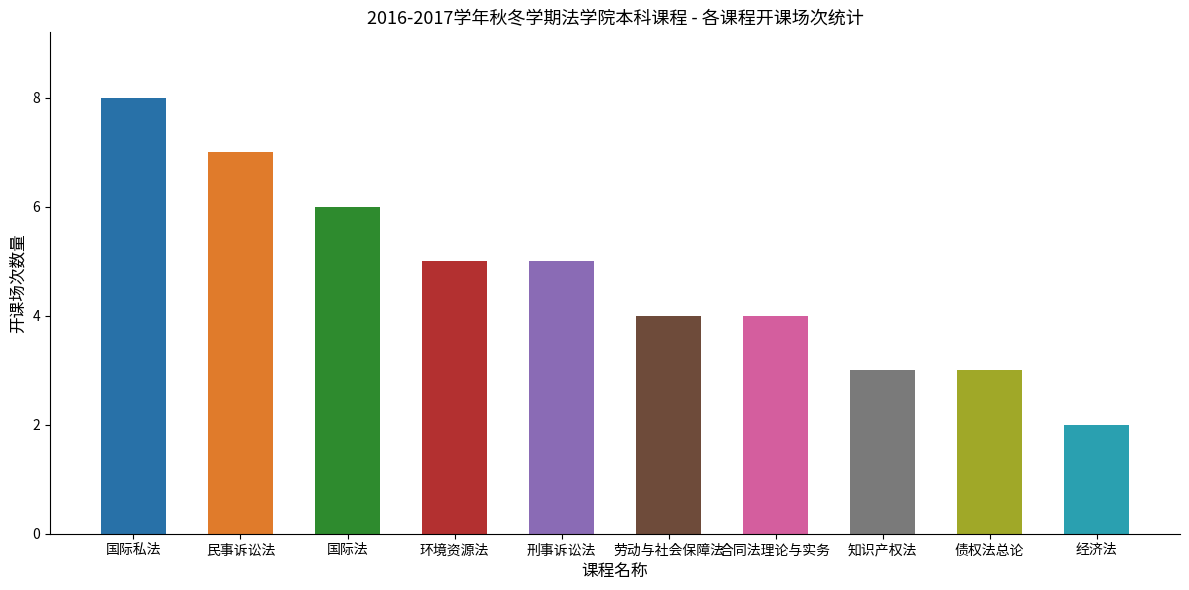

What position from the left is 国际私法?

1